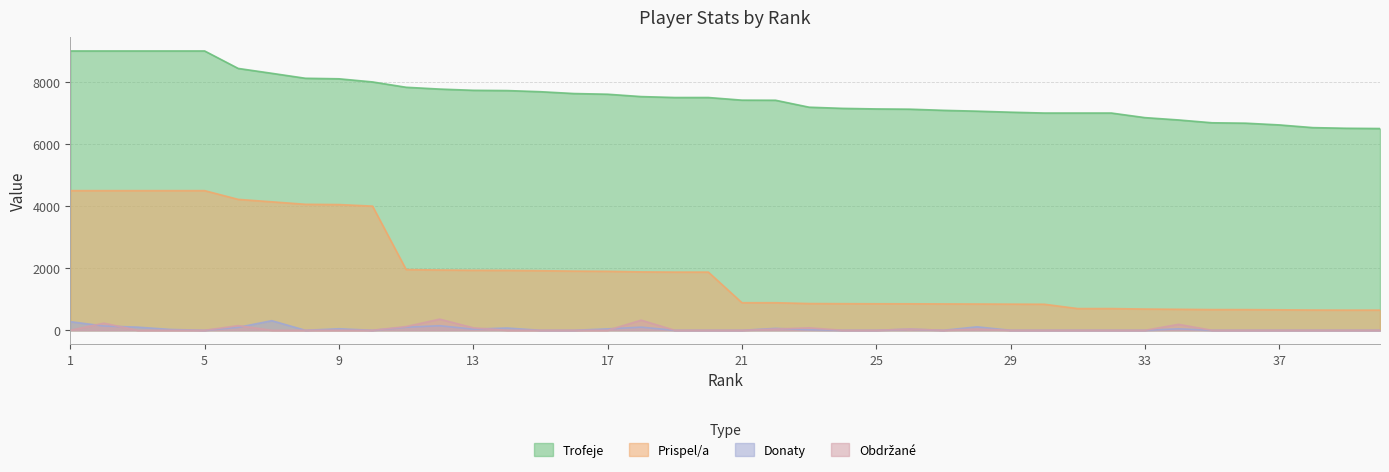

Reading left to right, list all the values displayed in this chart.

Trofeje: 1=9000	2=9000	3=9000	4=9000	5=9000	6=8437	7=8280	8=8120	9=8103	10=8002	11=7830	12=7772	13=7732	14=7724	15=7687	16=7628	17=7606	18=7530	19=7500	20=7500	21=7415	22=7412	23=7188	24=7150	25=7132	26=7124	27=7087	28=7060	29=7027	30=7000	31=7000	32=7000	33=6852	34=6777	35=6686	36=6673	37=6617	38=6530	39=6509	40=6501
Prispel/a: 1=4500	2=4500	3=4500	4=4500	5=4500	6=4218	7=4140	8=4060	9=4051	10=4001	11=1957	12=1943	13=1933	14=1931	15=1921	16=1907	17=1901	18=1882	19=1875	20=1875	21=889	22=889	23=862	24=858	25=855	26=854	27=850	28=847	29=843	30=840	31=700	32=700	33=685	34=677	35=668	36=667	37=661	38=653	39=650	40=650
Donaty: 1=278	2=140	3=102	4=26	5=0	6=95	7=311	8=0	9=50	10=0	11=100	12=148	13=38	14=74	15=0	16=0	17=46	18=102	19=0	20=0	21=0	22=62	23=17	24=0	25=0	26=38	27=0	28=112	29=0	30=0	31=0	32=0	33=0	34=48	35=0	36=0	37=0	38=0	39=0	40=0
Obdrzane: 1=0	2=230	3=0	4=0	5=0	6=150	7=0	8=0	9=0	10=0	11=120	12=360	13=80	14=0	15=0	16=0	17=0	18=327	19=0	20=0	21=0	22=40	23=80	24=0	25=0	26=40	27=0	28=40	29=0	30=0	31=0	32=0	33=0	34=192	35=0	36=0	37=0	38=0	39=0	40=0